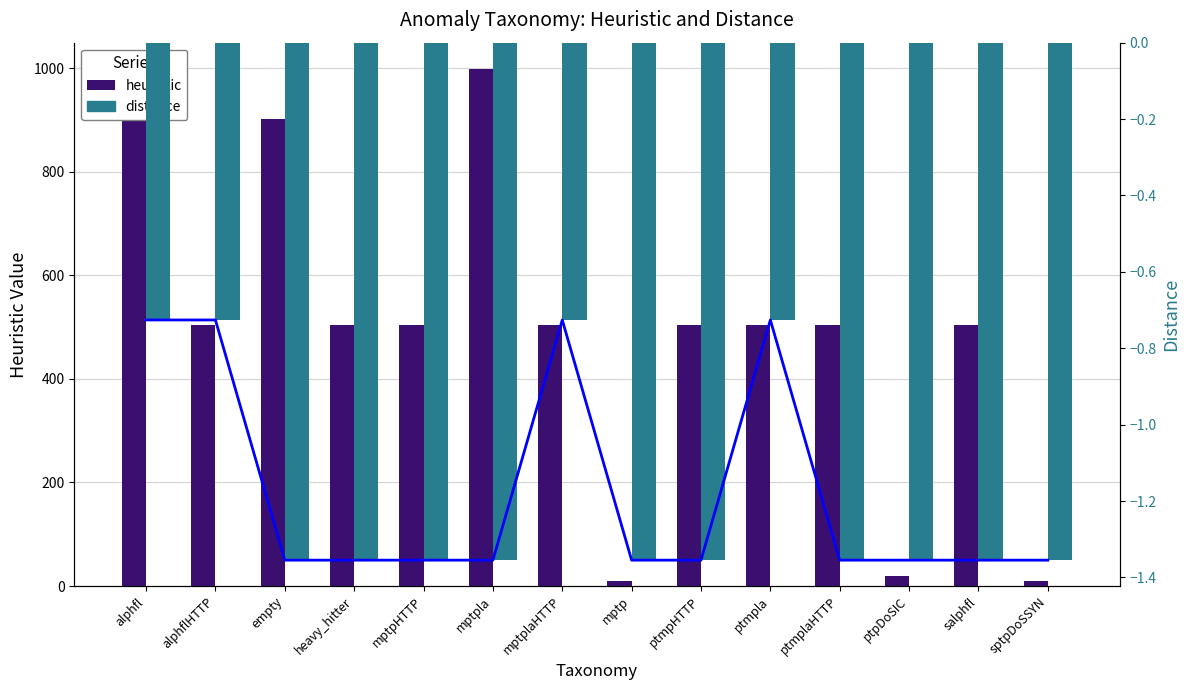

List the series in order of their peak value, highest first.

heuristic, distance trend, distance